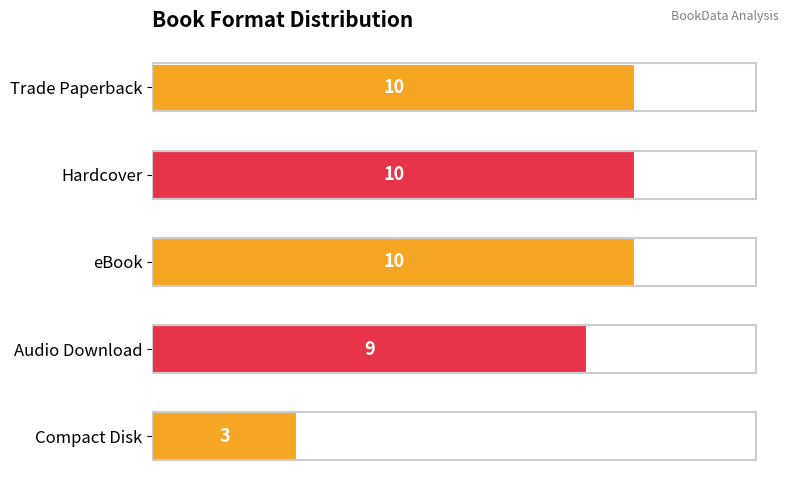

What is the ratio of the value at eBook to the value at Trade Paperback?

1.0